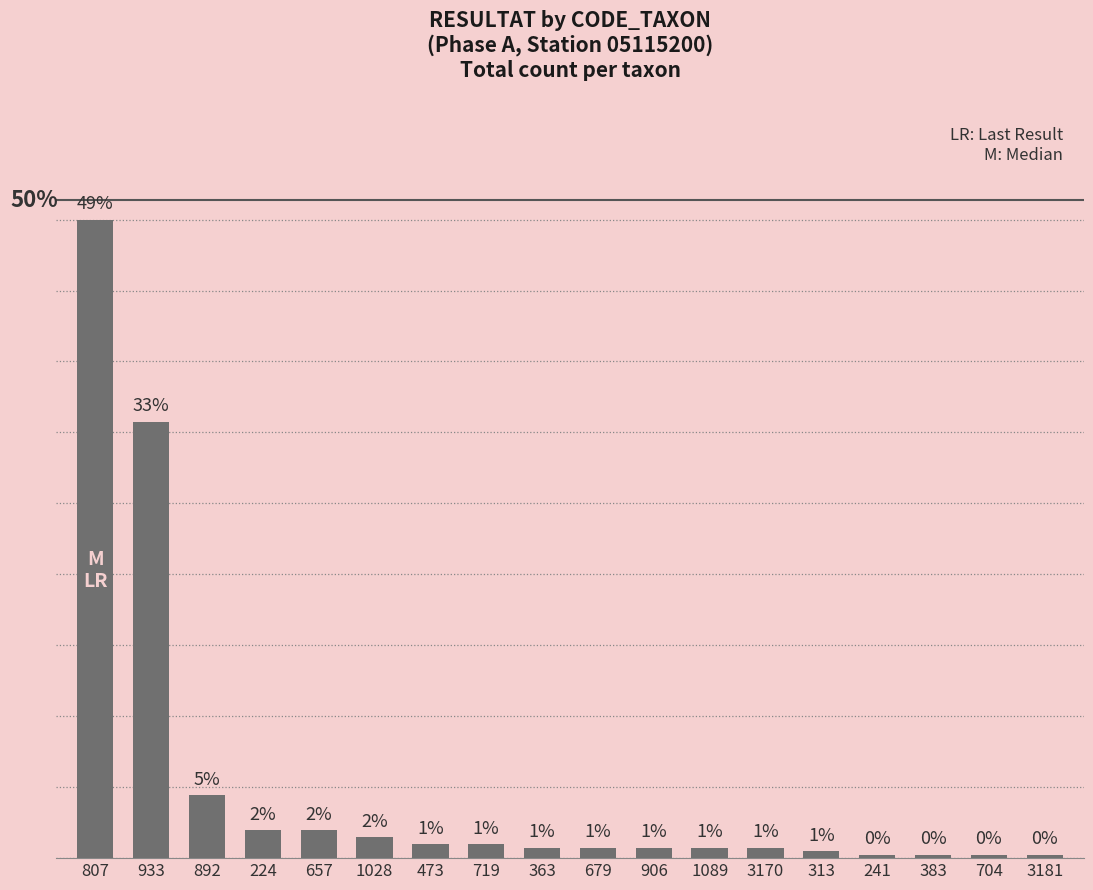

At which category does the chart reach its minimum across all series?

241